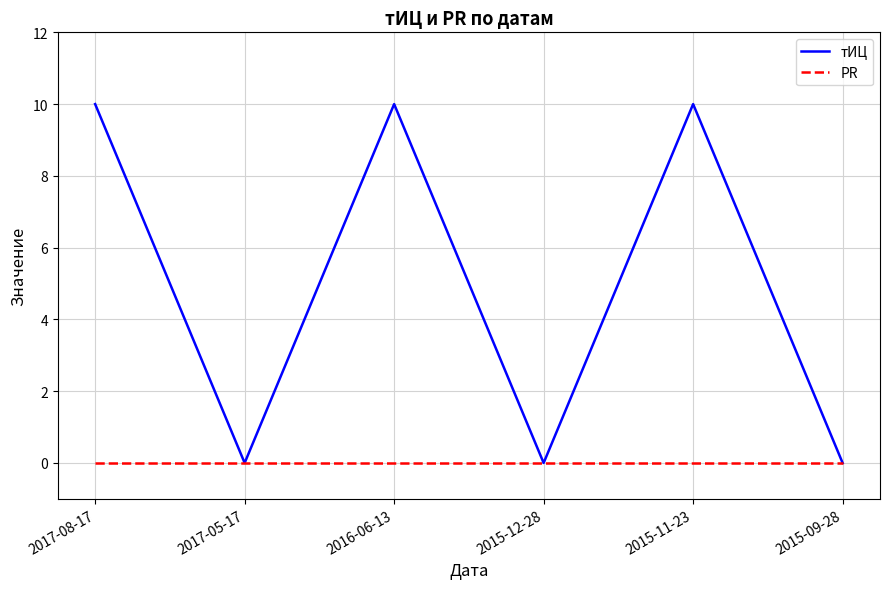

What position from the right is 2015-11-23?

2